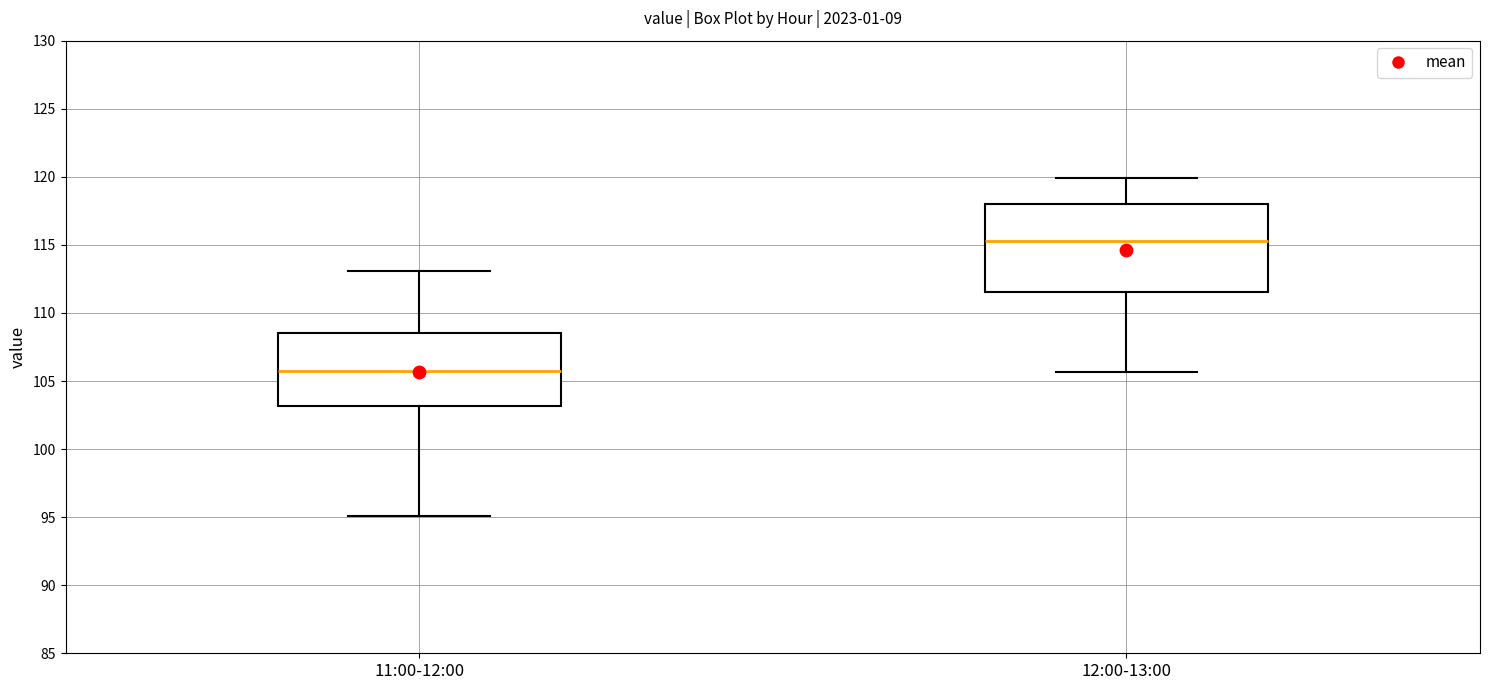

Which box's median line is the lowest?

11:00-12:00